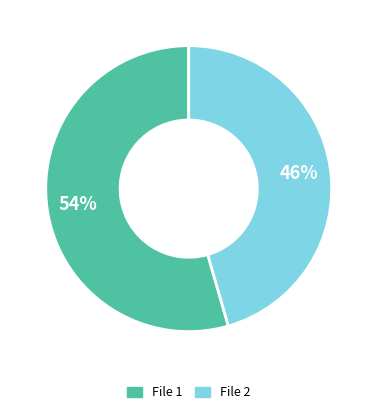

To the nearest percent, what is the average slice percentage?

50%